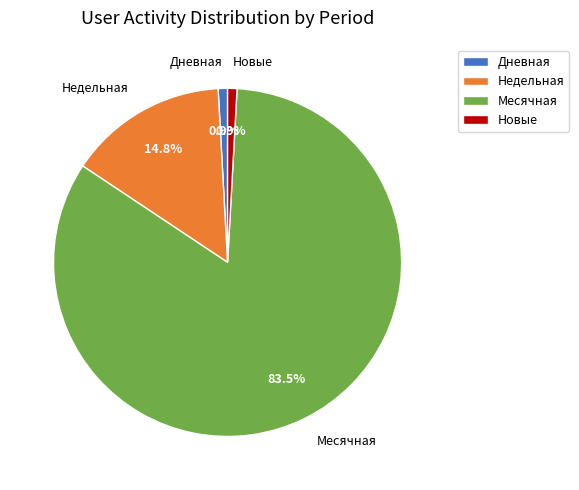

Which category has the biggest portion of the pie?

Месячная